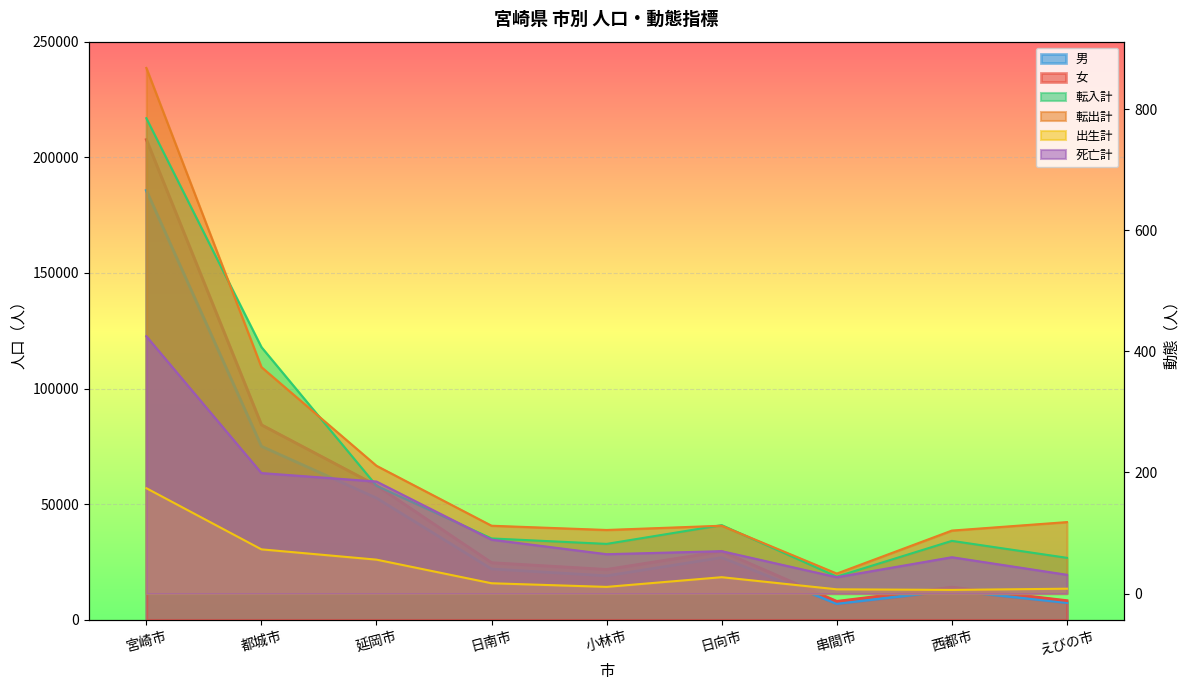

Rank the series by their maximum value, from highest to lowest.

女, 男, 転出計, 転入計, 死亡計, 出生計